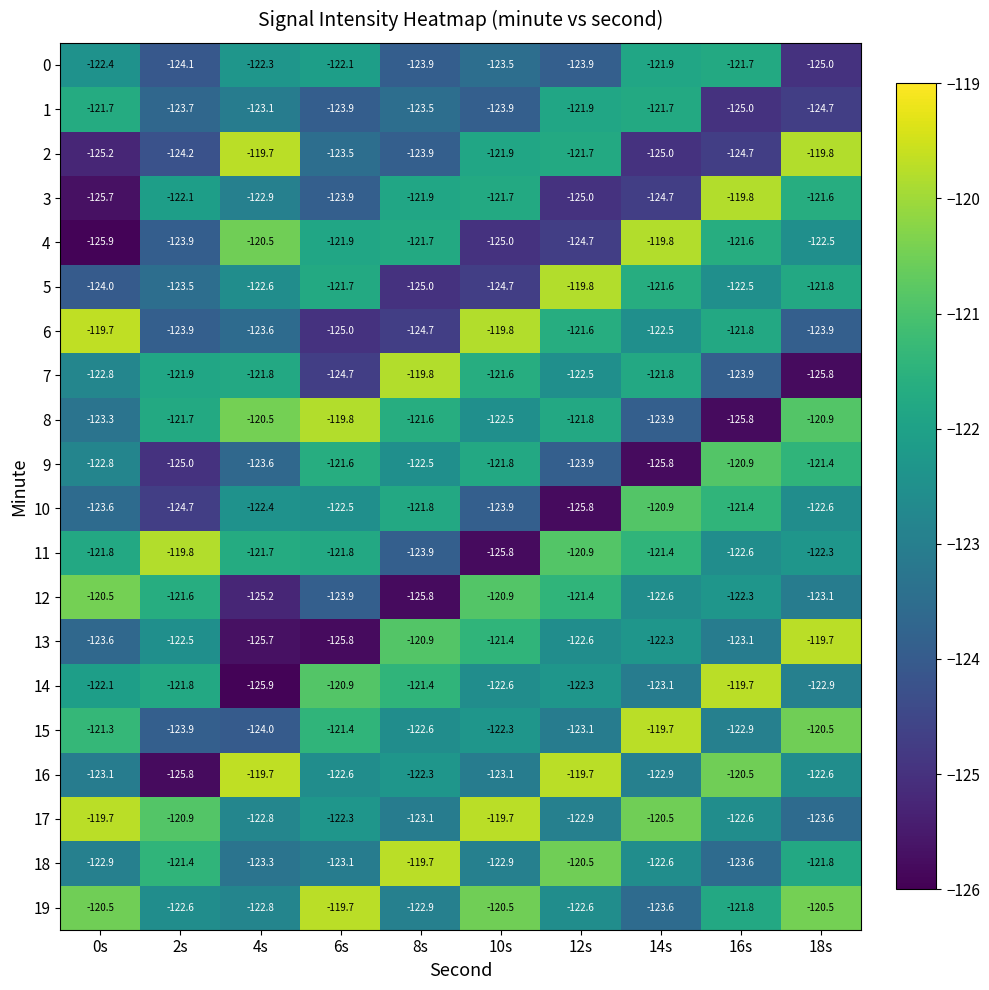

What is the difference between the second highest and second lowest values in the 14 series?

2.2